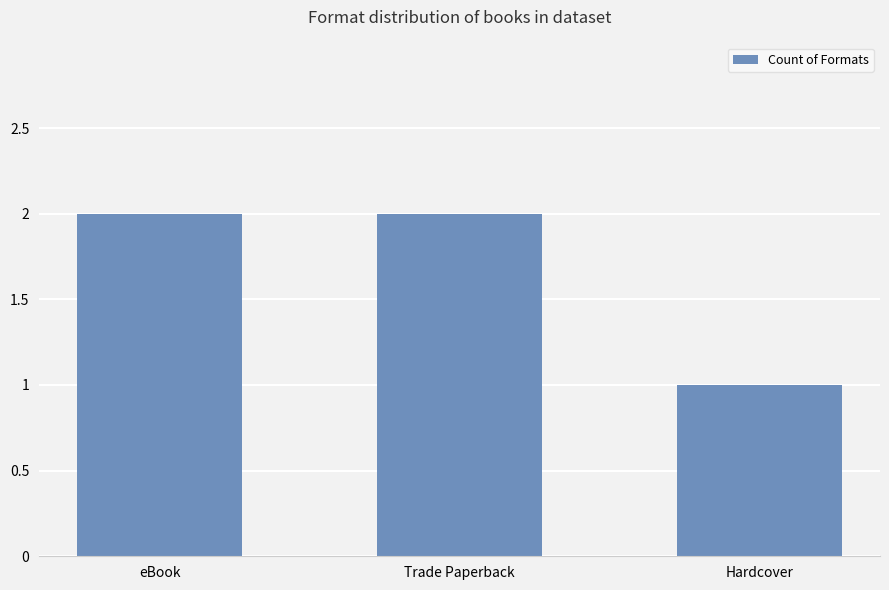

Does the chart contain stacked bars?

No